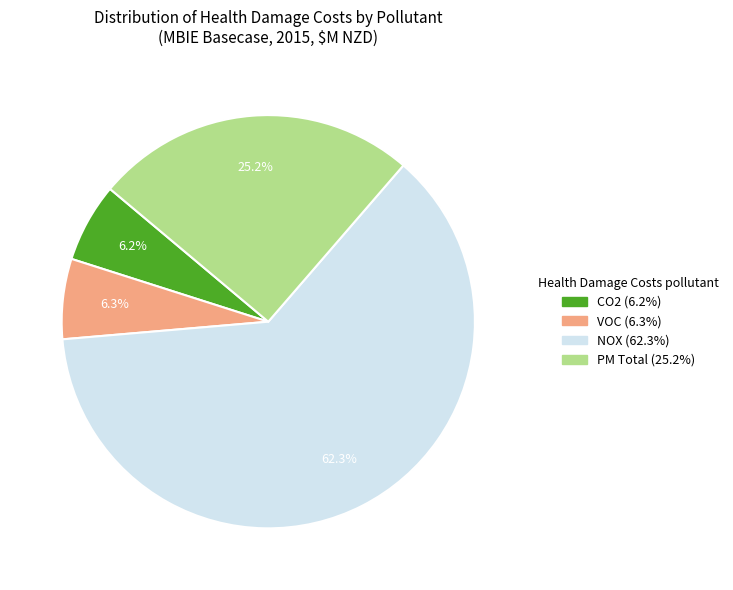

Is there a majority slice in this chart?

Yes